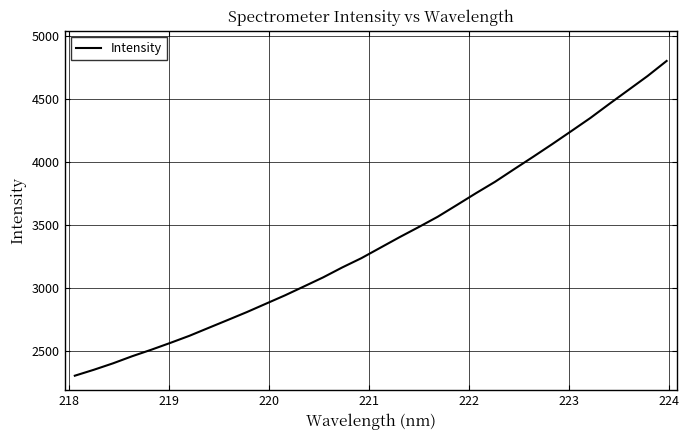

How many lines are shown in the chart?

1